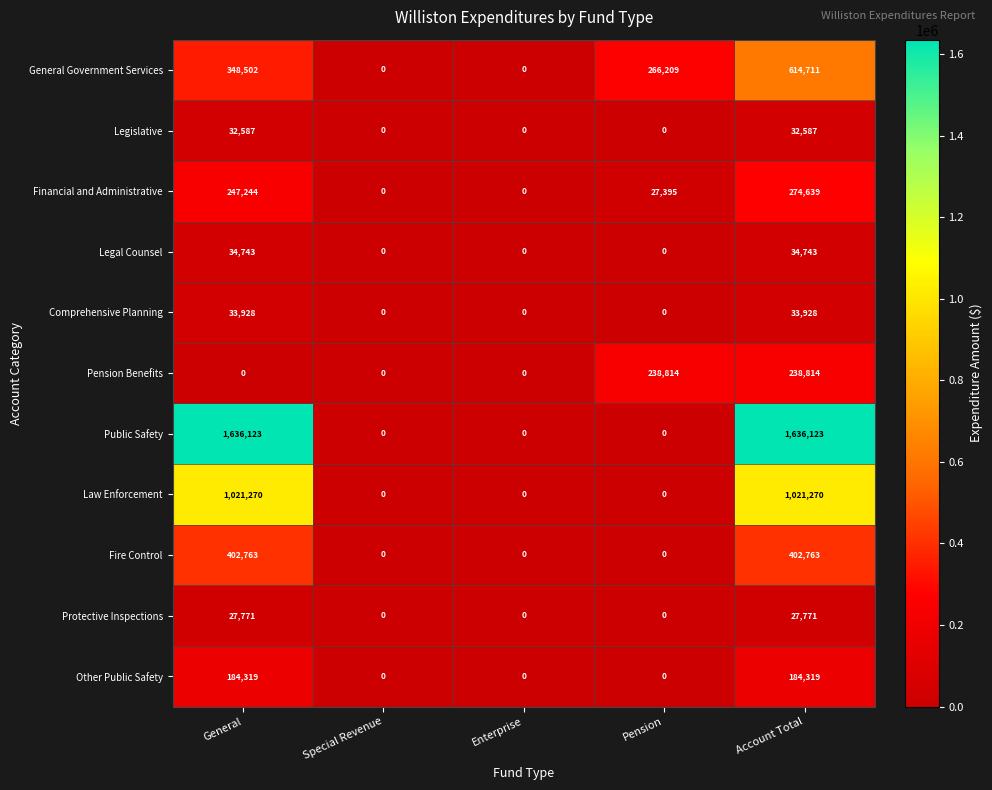

At which category is the sum across all series the highest?

Account Total